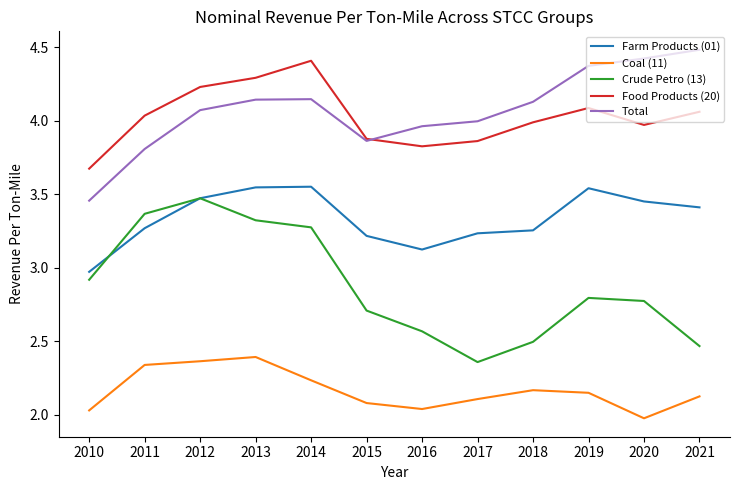

True or false: Total has a value of 5.5 at 2017.

False